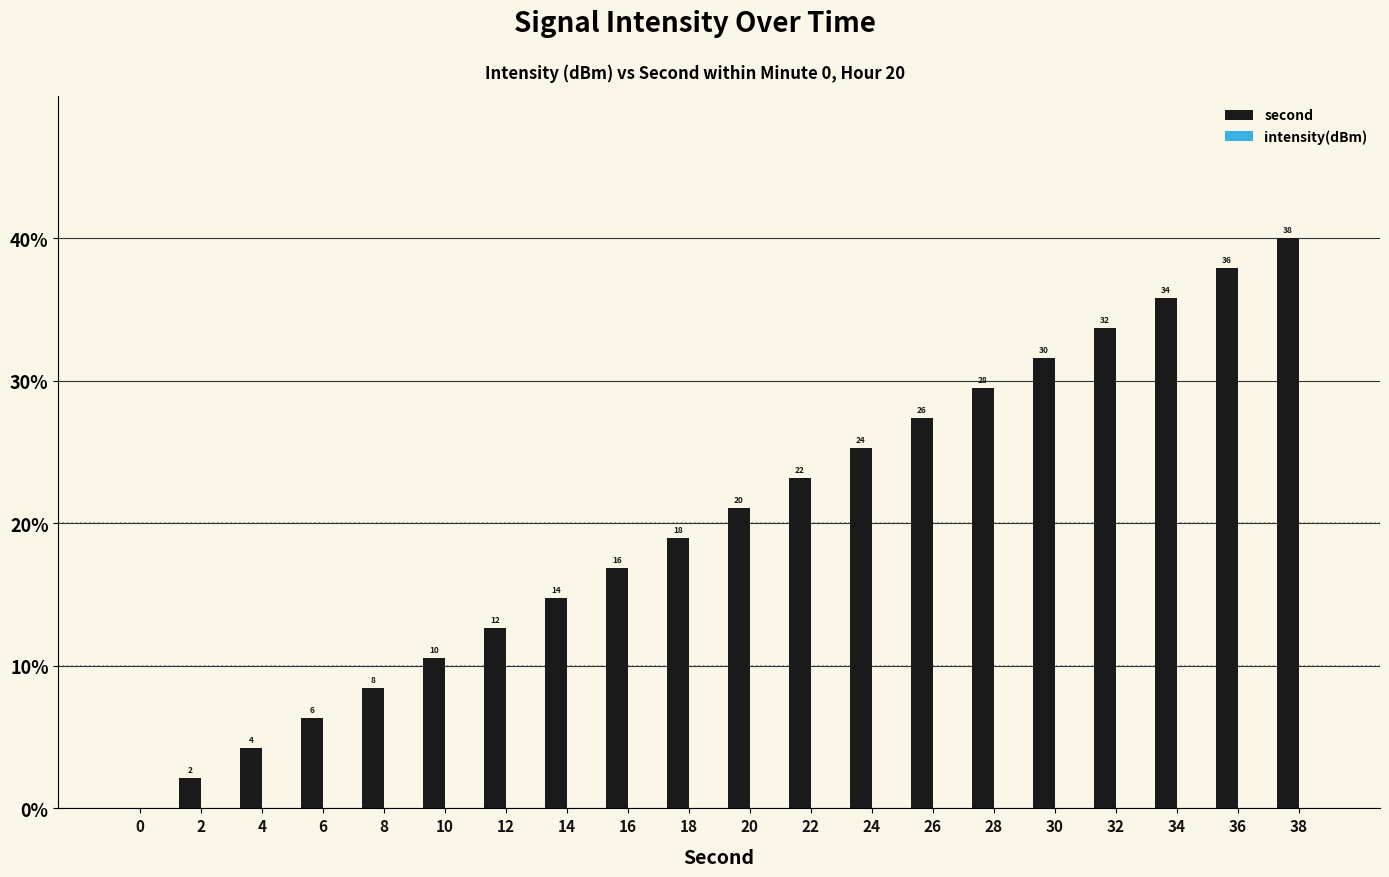

Reading left to right, transcribe all the data shown in this chart.

second: 0.0	2.1	4.2	6.3	8.4	10.5	12.6	14.7	16.8	18.9	21.1	23.2	25.3	27.4	29.5	31.6	33.7	35.8	37.9	40.0
intensity(dBm): 0.0	0.0	0.0	0.0	0.0	0.0	0.0	0.0	0.0	0.0	0.0	0.0	0.0	0.0	0.0	0.0	0.0	0.0	0.0	0.0